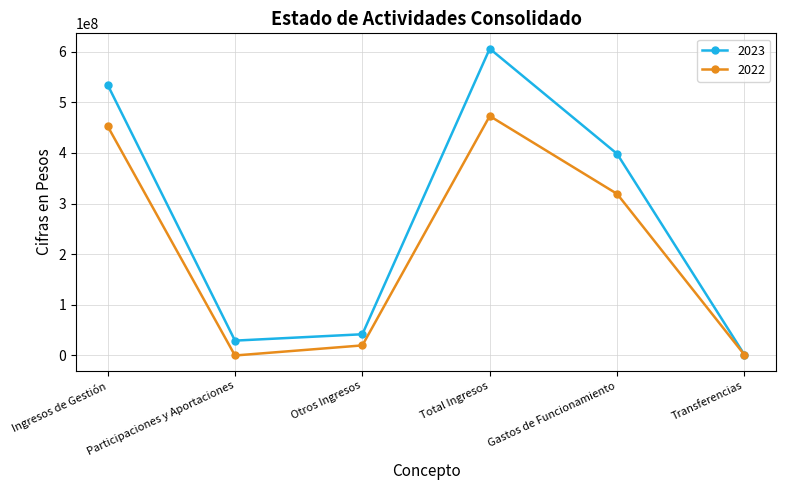

Which series has the largest range (max minus min)?

2023